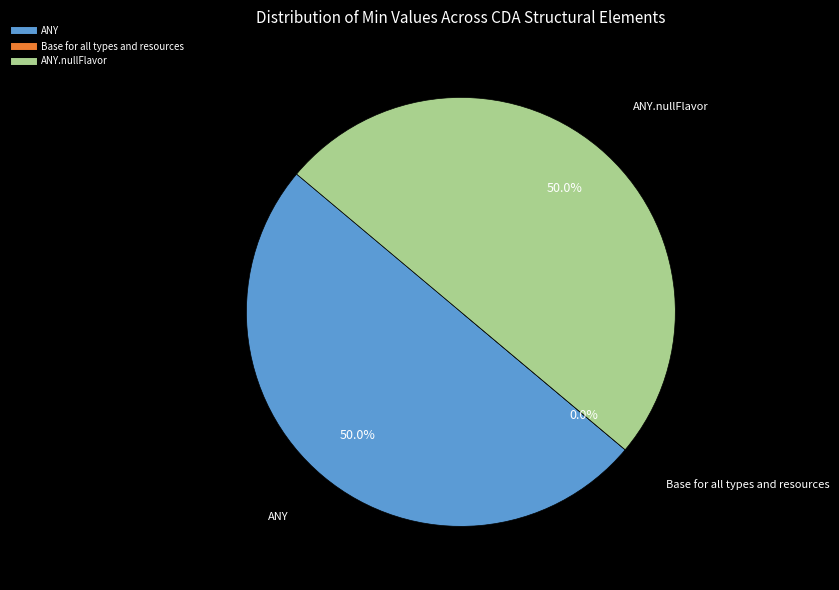

Does Base for all types and resources represent more than half of the total?

No